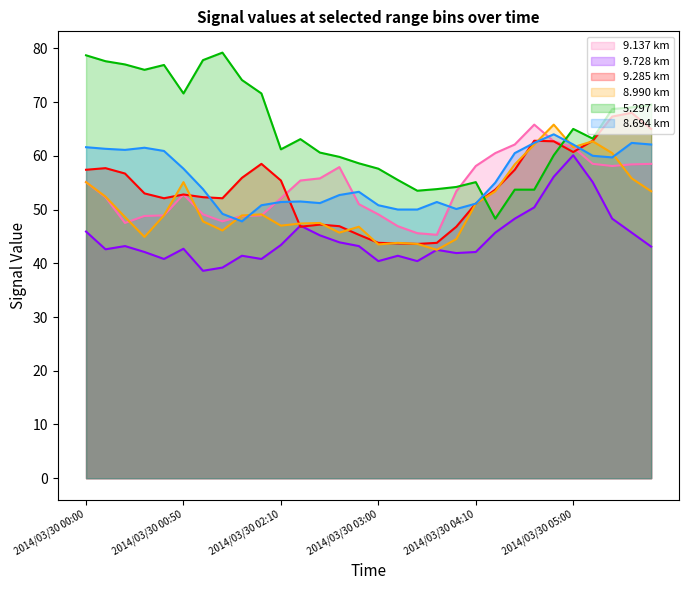

Reading left to right, extract all data points from this chart.

9.137: 55.1	52.3	47.5	48.8	48.9	52.8	49.1	47.8	48.8	48.9	52.1	55.4	55.8	57.9	51.0	49.1	46.9	45.6	45.3	53.4	58.1	60.5	62.1	65.8	62.7	61.6	58.5	58.1	58.4	58.5
9.728: 45.9	42.6	43.2	42.1	40.8	42.7	38.6	39.2	41.4	40.8	43.4	47.0	45.2	43.9	43.2	40.4	41.4	40.4	42.5	41.9	42.1	45.7	48.3	50.4	56.1	60.1	55.1	48.3	45.7	43.1
9.285: 57.4	57.7	56.7	53.0	52.1	52.8	52.3	52.1	55.9	58.5	55.4	46.8	47.2	46.9	45.3	43.8	43.7	43.6	43.8	46.8	51.1	53.7	57.4	62.8	62.7	60.7	62.8	67.3	68.0	65.0
8.990: 55.1	52.4	48.6	44.9	48.9	55.1	47.8	46.1	48.9	49.1	47.0	47.4	47.5	45.7	46.8	43.5	43.8	43.6	42.5	44.5	51.1	53.4	58.4	62.1	65.8	61.6	62.7	60.5	55.8	53.4
5.297: 78.7	77.6	77.0	76.0	76.9	71.6	77.8	79.2	74.1	71.6	61.2	63.1	60.6	59.8	58.6	57.6	55.5	53.5	53.8	54.2	55.1	48.3	53.7	53.7	60.1	65.0	63.2	68.7	69.0	69.5
8.694: 61.6	61.3	61.1	61.5	60.9	57.6	53.8	49.2	47.8	50.8	51.4	51.5	51.2	52.7	53.3	50.8	50.0	50.0	51.4	50.1	51.1	55.0	60.5	62.4	64.0	62.1	60.0	59.7	62.4	62.1